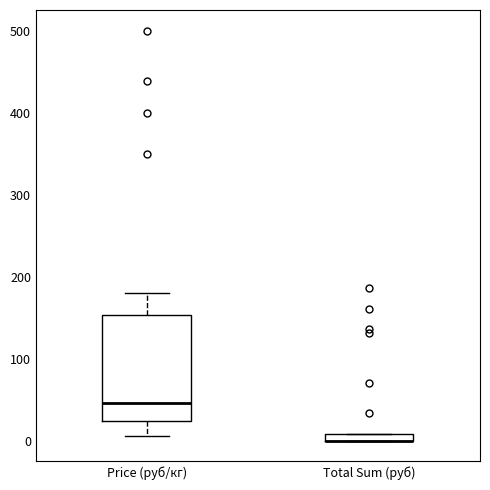

Where is the lower edge of the box for Price (руб/кг) on the y-axis? The values are not printed on the chart, so give them approximately, as read against the axis.

20